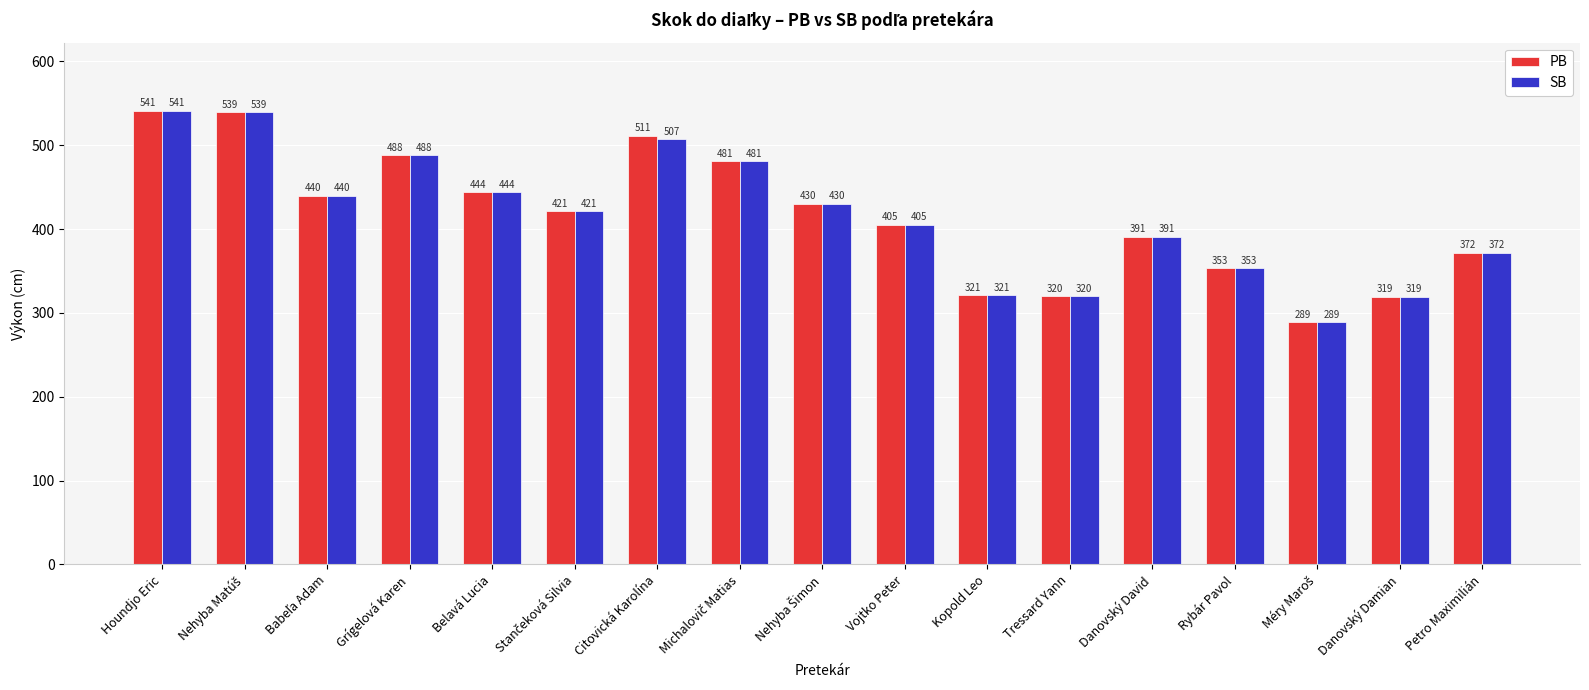

What is the minimum value for PB?

289